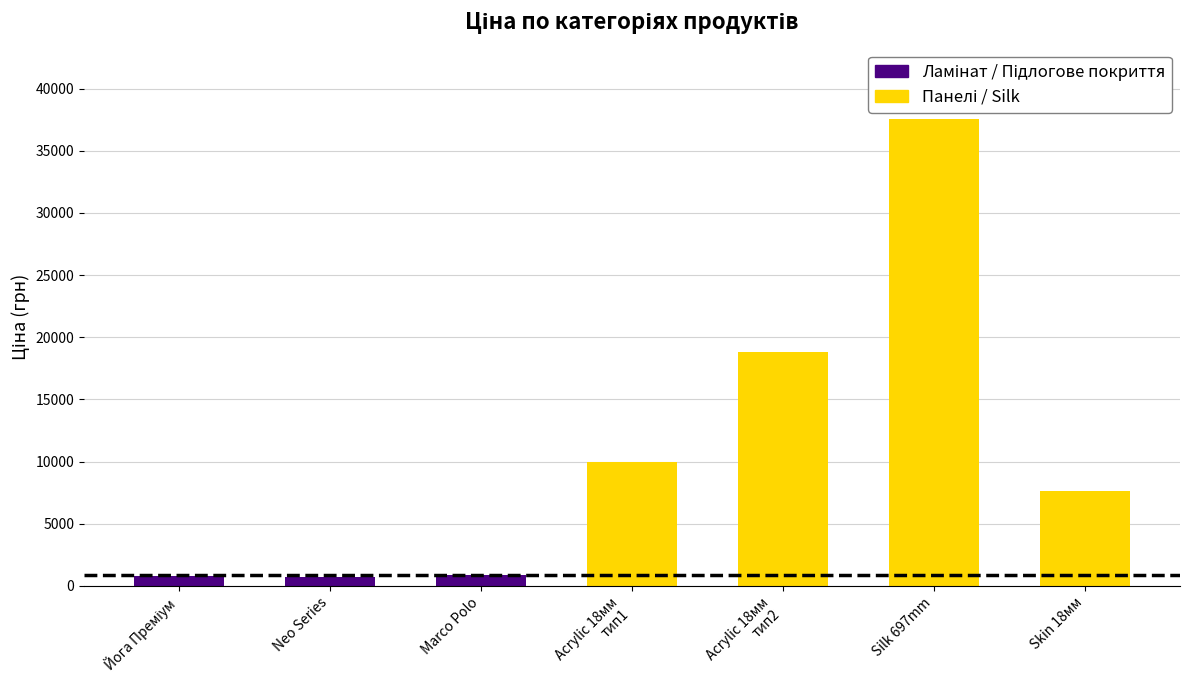

Where does the data first go above 7596?

Acrylic 18мм
тип1